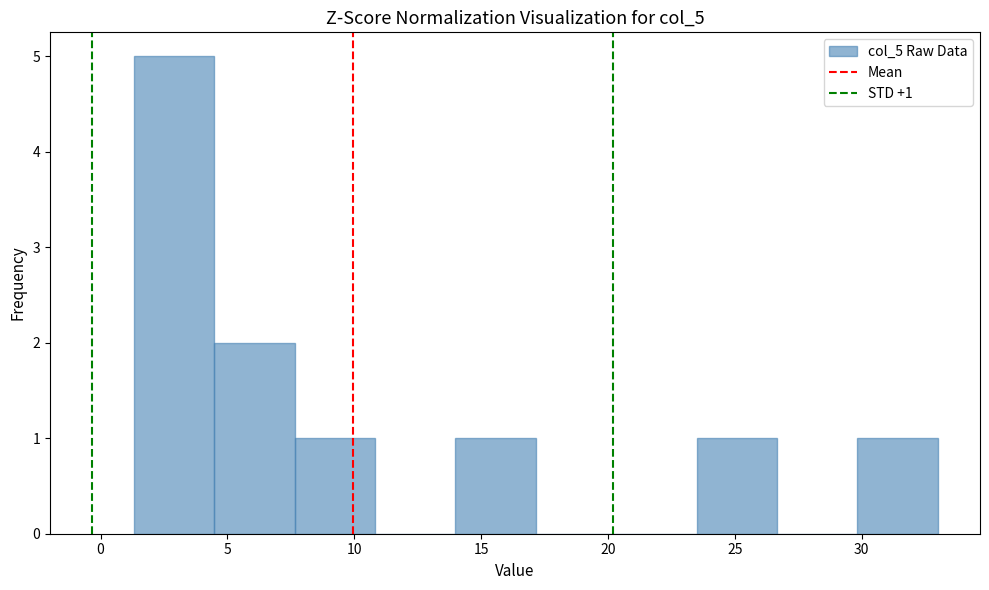

Which range on the x-axis has the tallest bar?

1.5 to 4.5